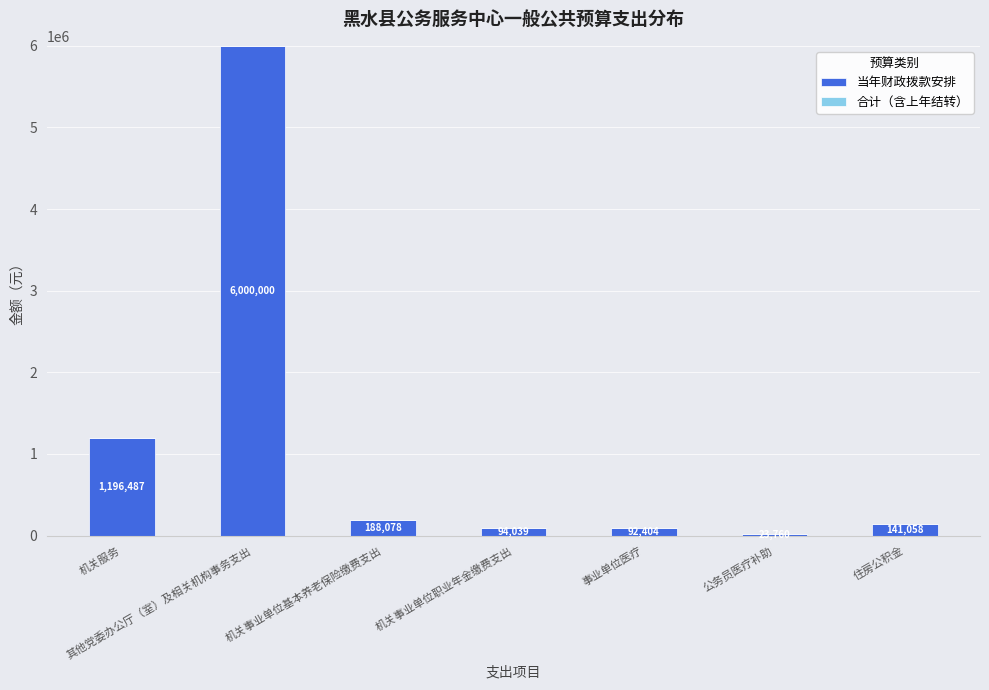

What position from the left is 机关事业单位职业年金缴费支出?

4